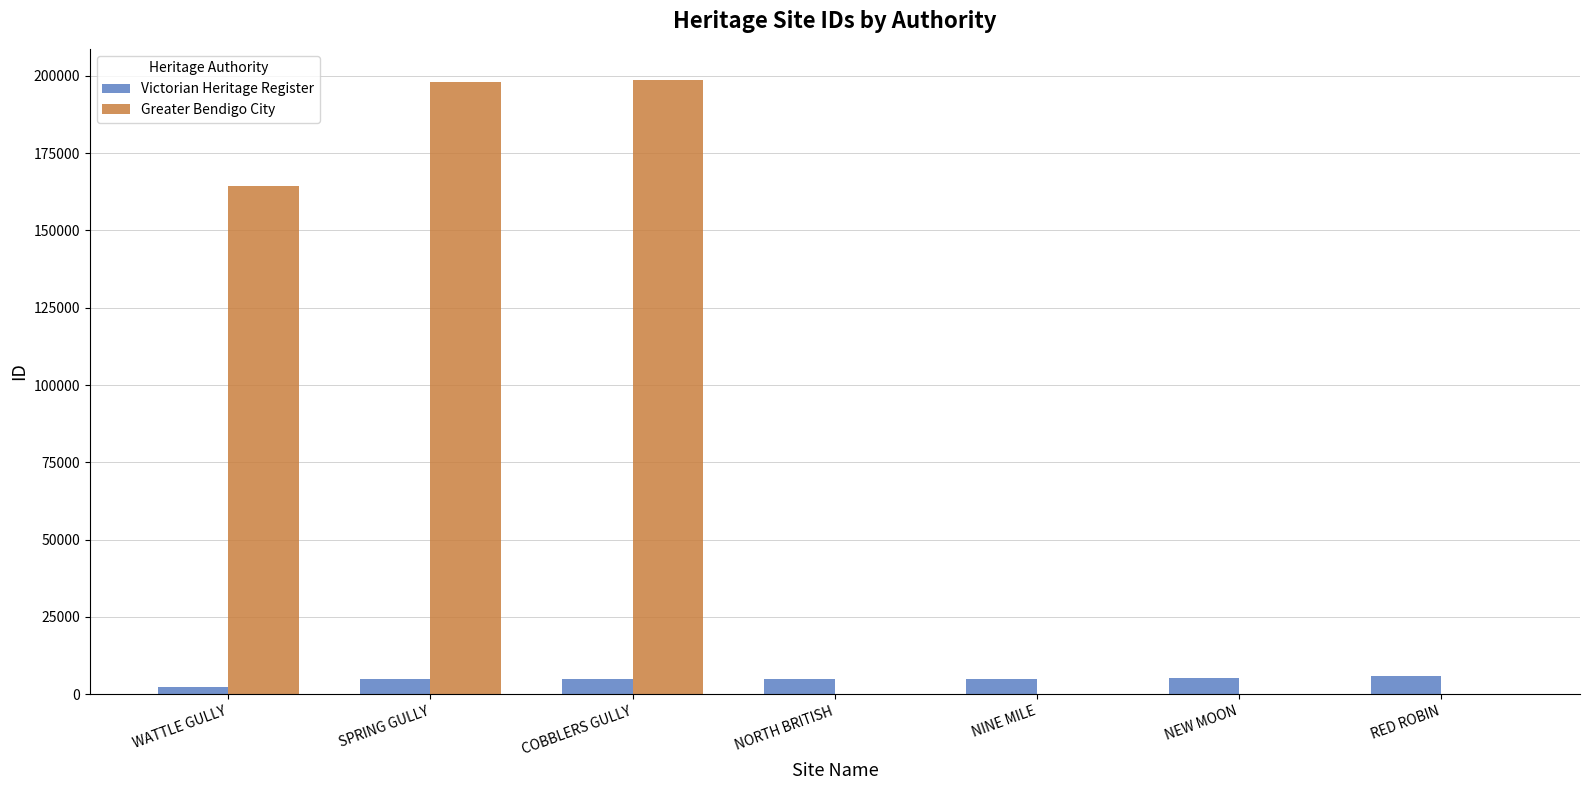

How many categories are shown in the chart?

7